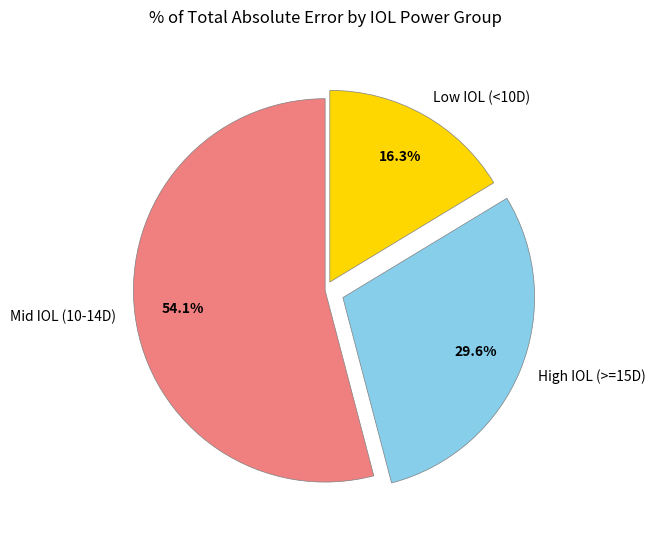

Count the number of slices in the pie.

3